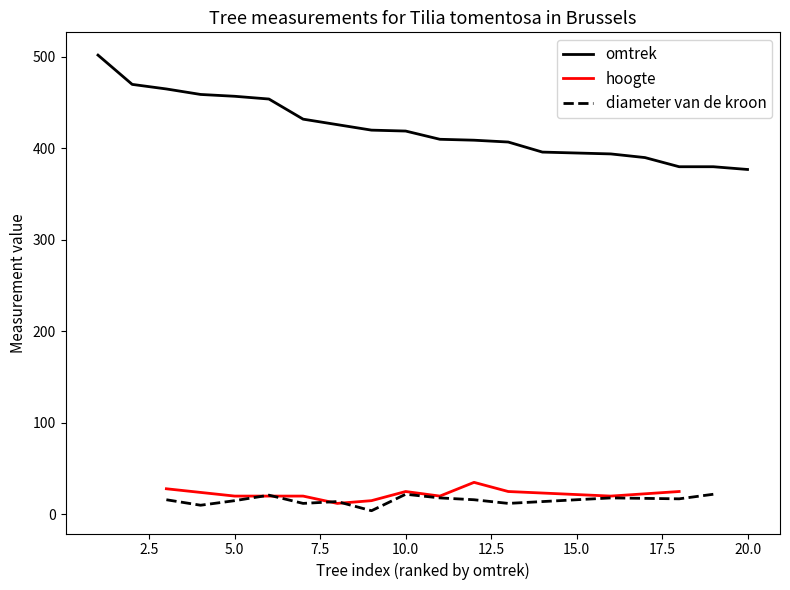

What is the difference between the second highest and minimum values in the omtrek series?

93